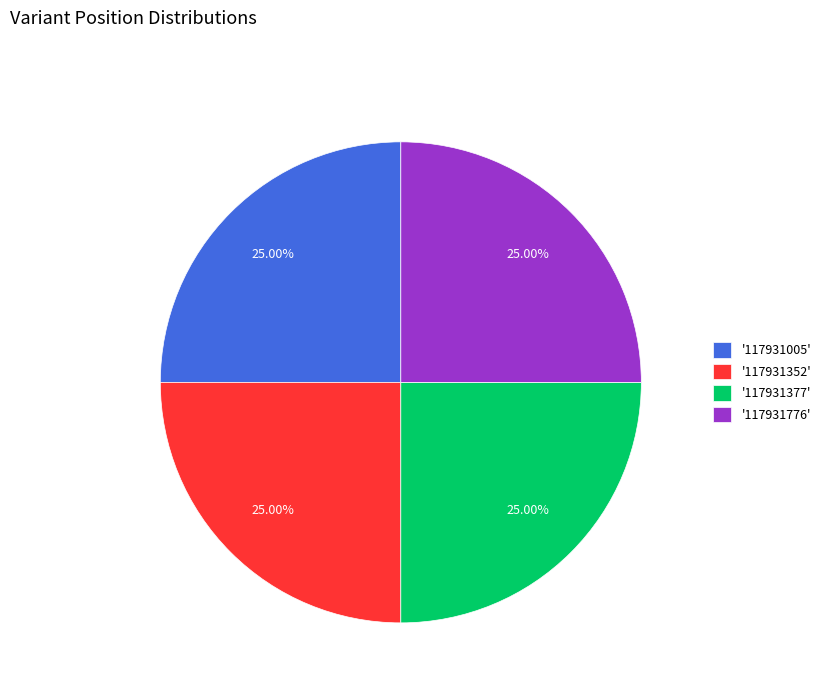

Does any single category account for the majority?

No